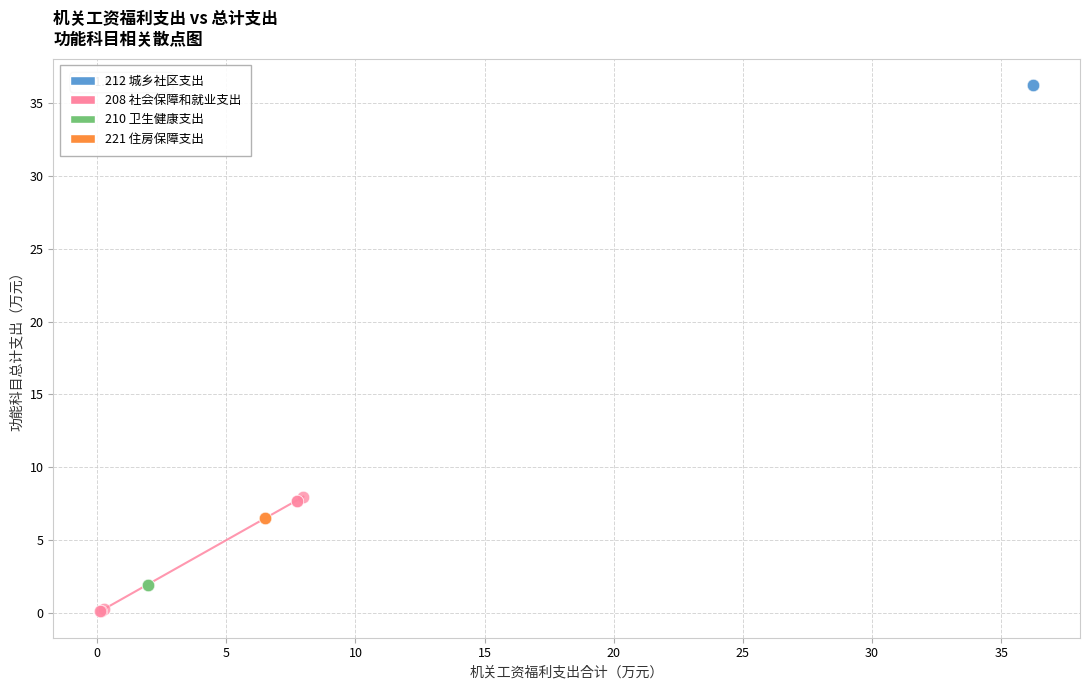

Which series reaches the minimum Y coordinate?

208 社会保障和就业支出